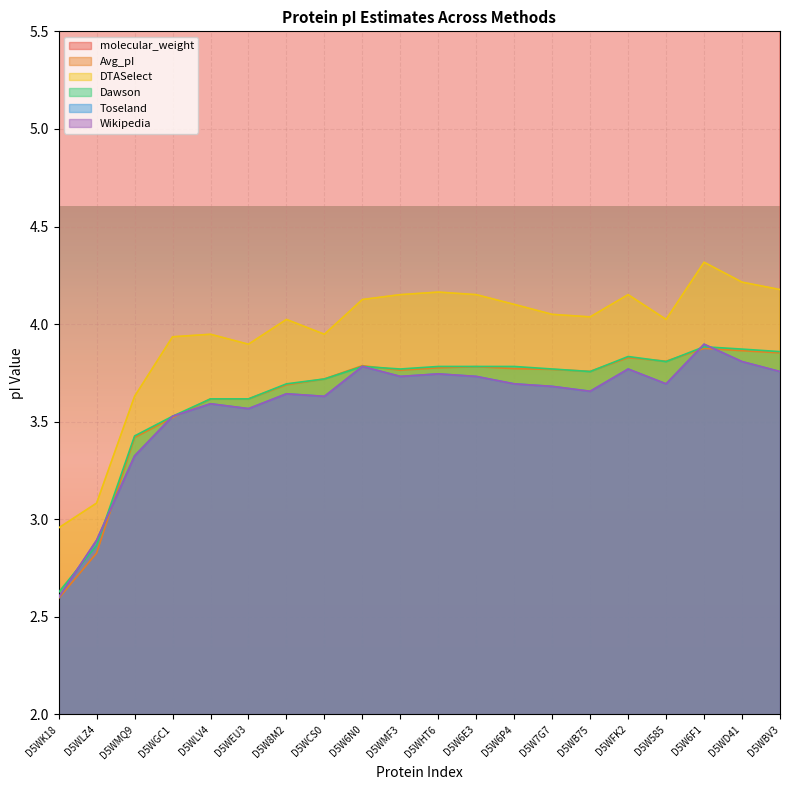

At which label does molecular_weight reach its minimum?

D5WLZ4